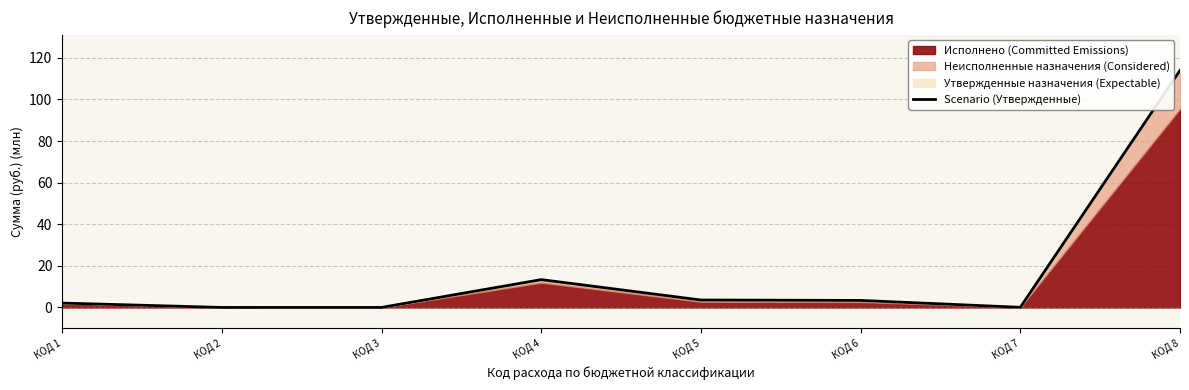

What is the difference between the values at КОД 1 and КОД 4?

11.3